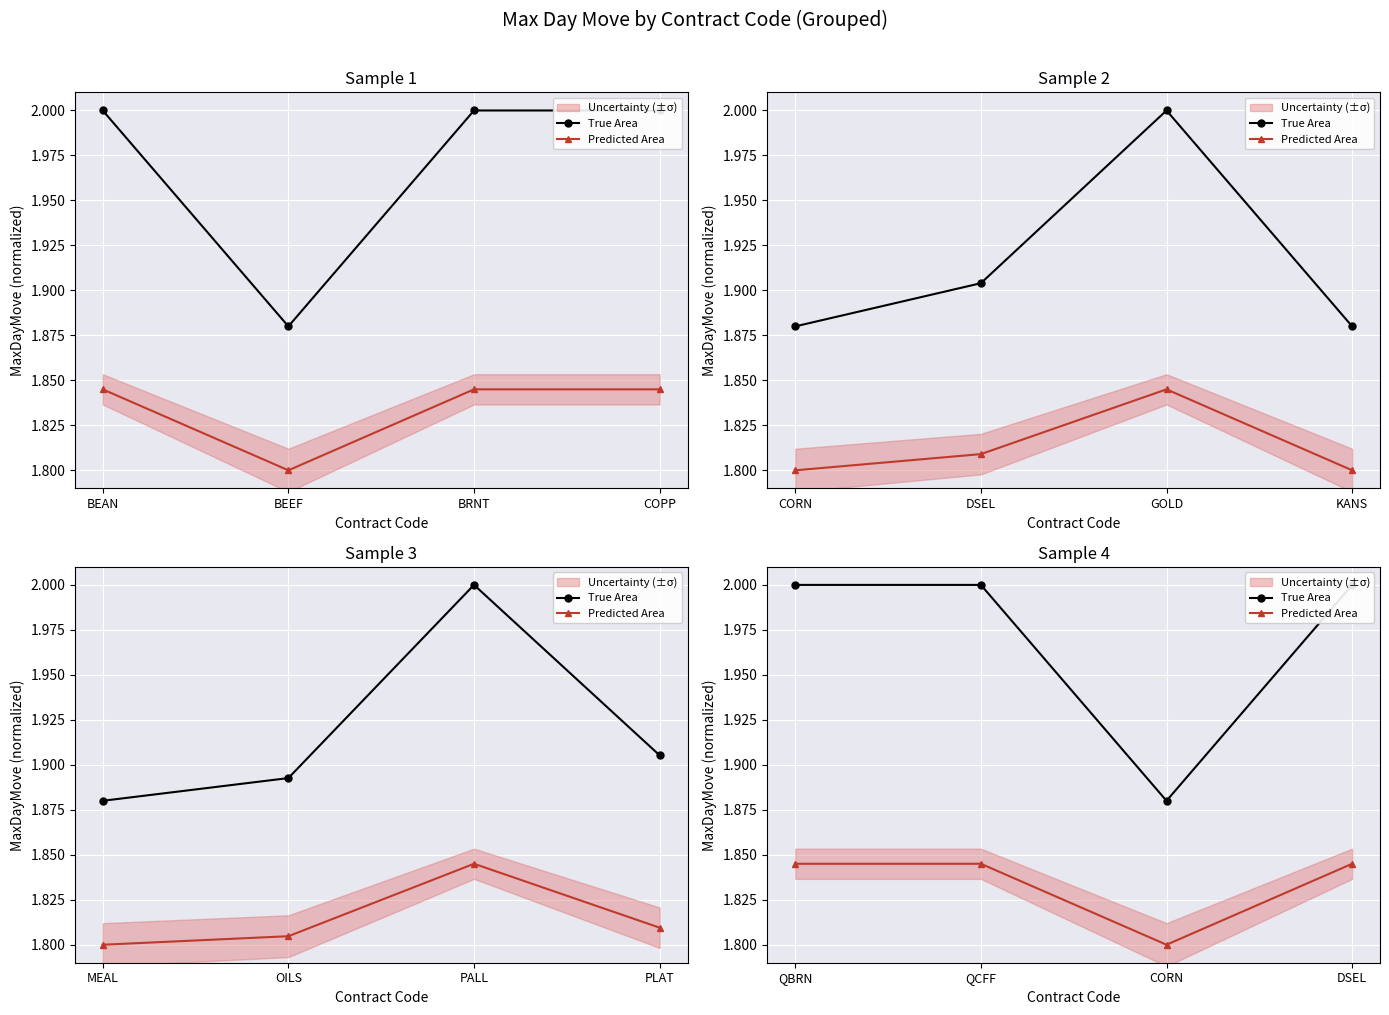

The Predicted Area series shows 1.0 at CORN. True or false?

False